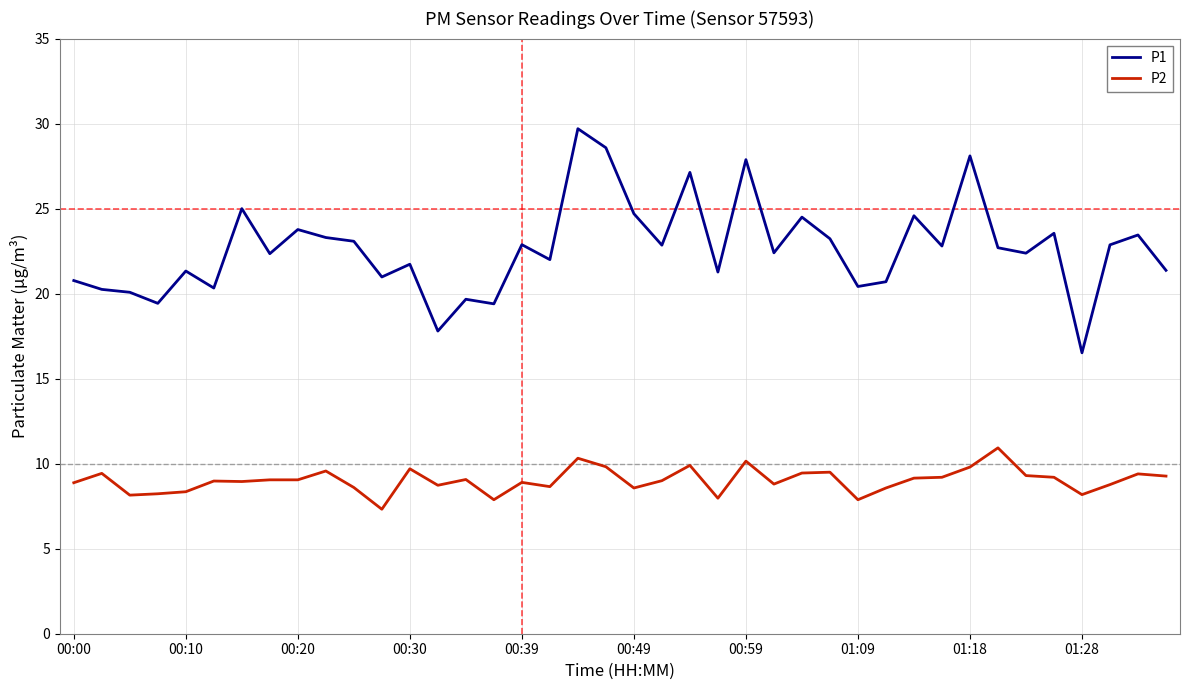

What is the greatest value displayed?

29.7